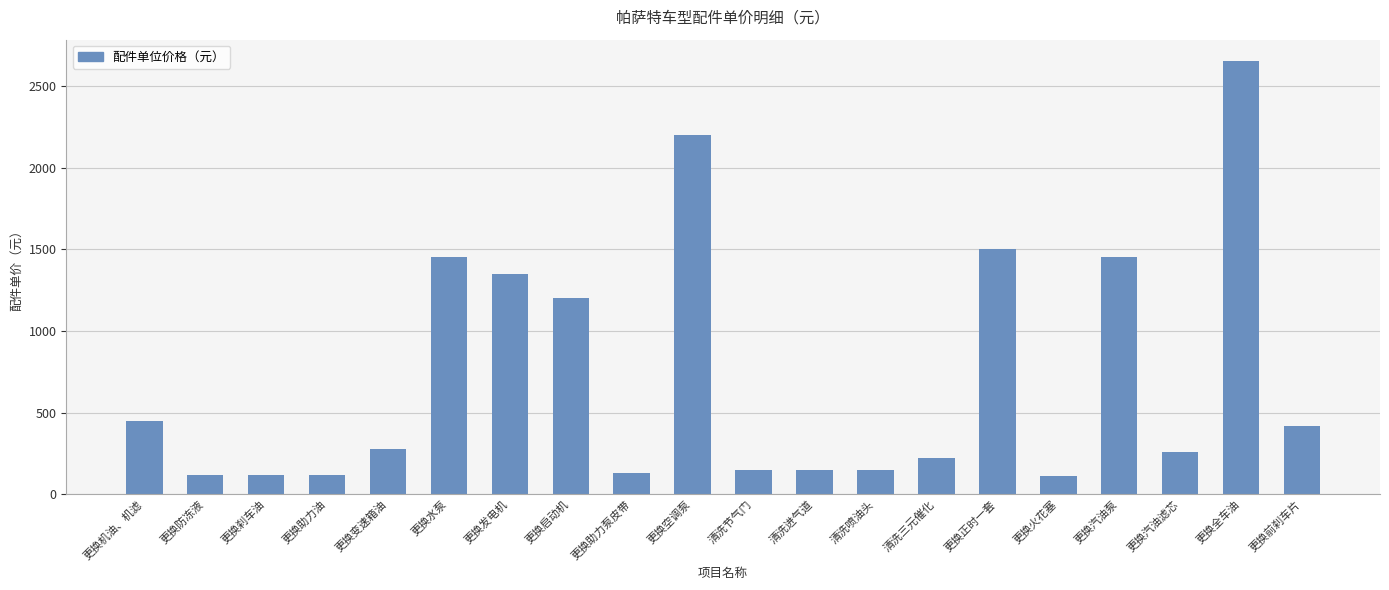

What is the difference between the values at 更换汽油滤芯 and 更换全车油?

2390